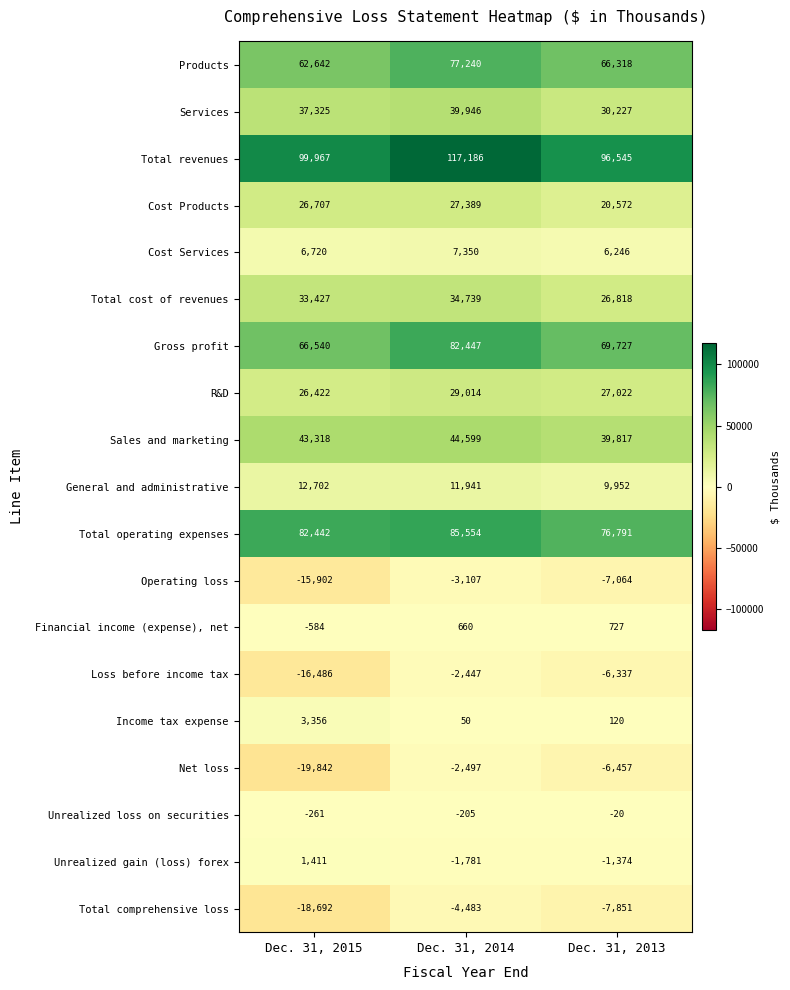

Which label corresponds to the largest value in the chart?

Dec. 31, 2014